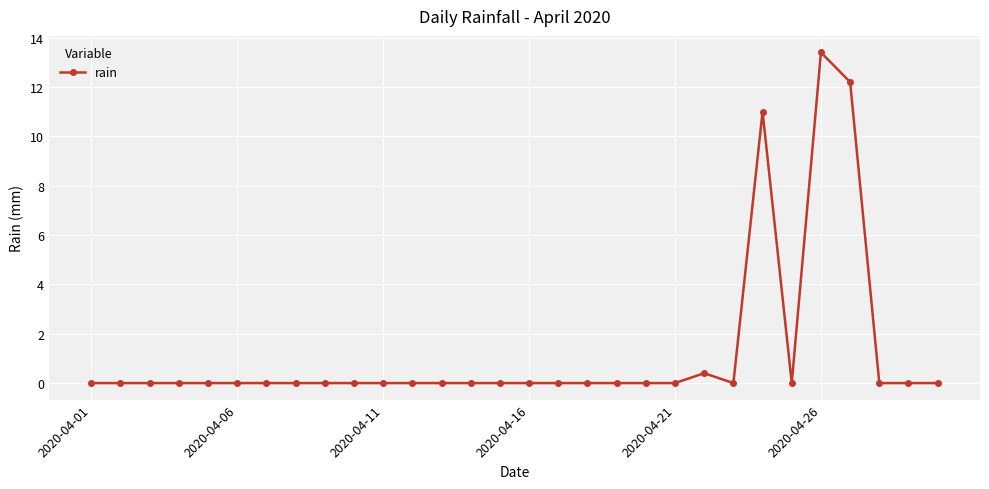

What is the greatest value displayed?

13.4